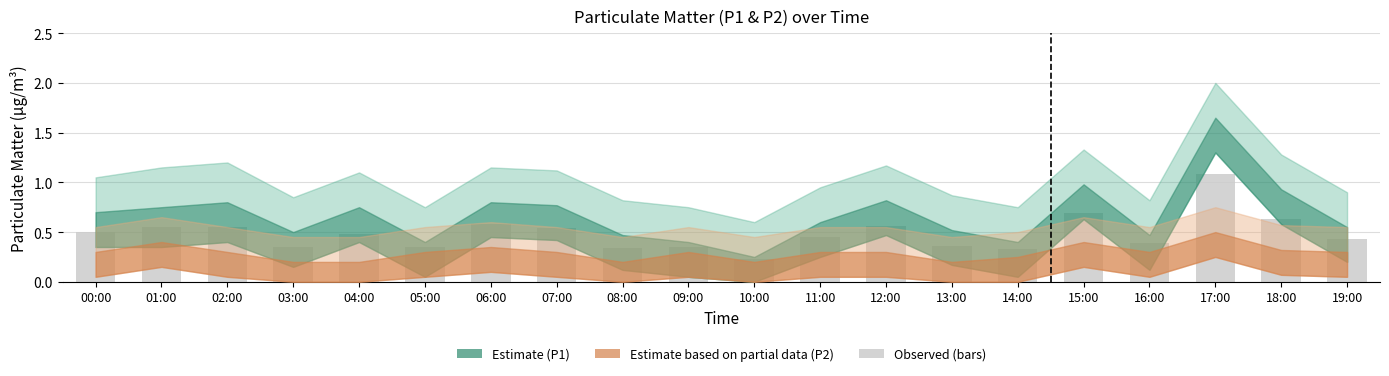

Which label corresponds to the largest value in the chart?

17:00